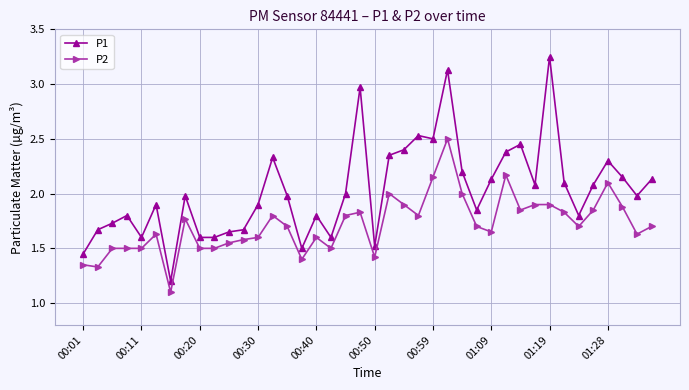

What is the value of the P2 point at the 4th from the left?

1.5